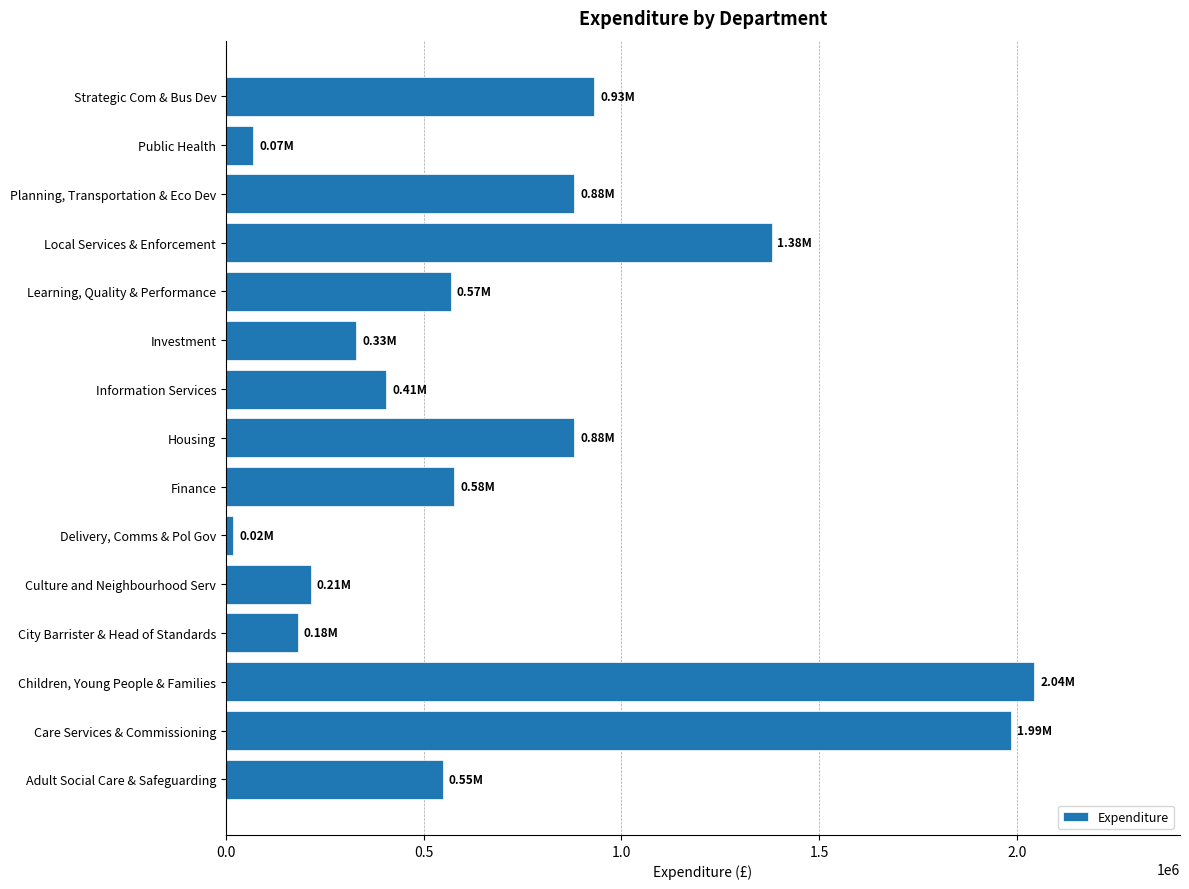

Which label corresponds to the smallest value in the chart?

Delivery, Comms & Pol Gov